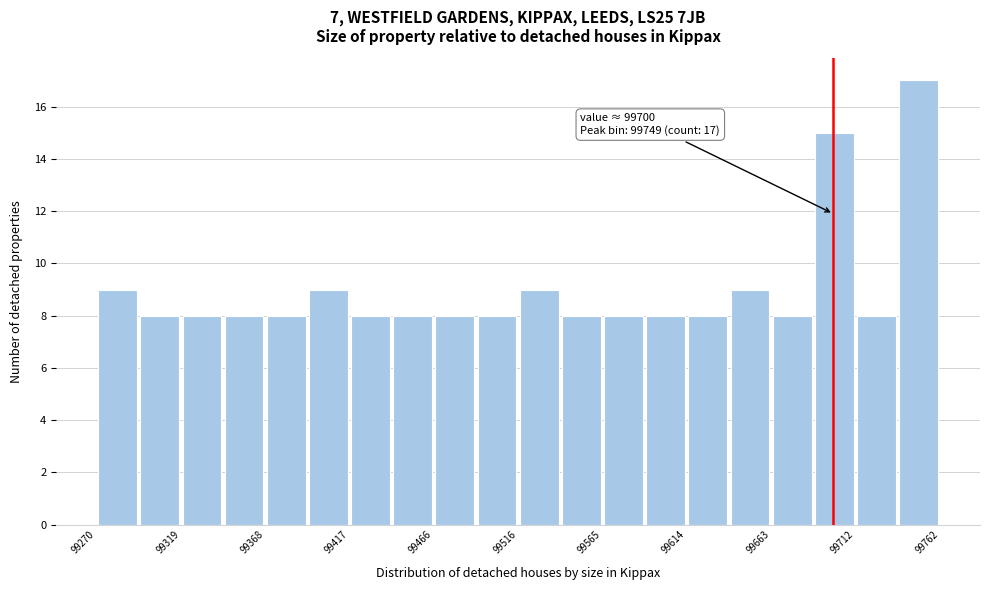

Which range on the x-axis has the tallest bar?

99735 to 99760